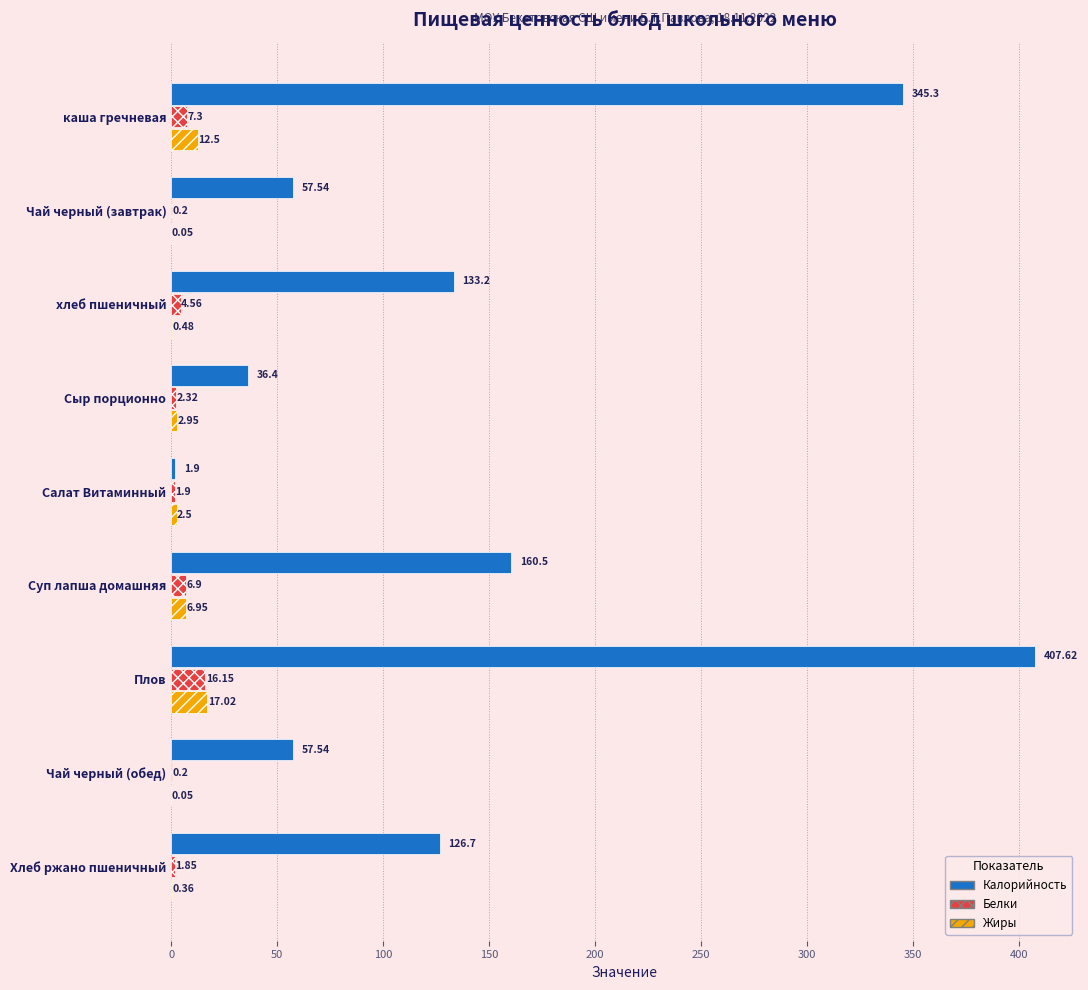

At which label does Белки reach its peak?

Плов